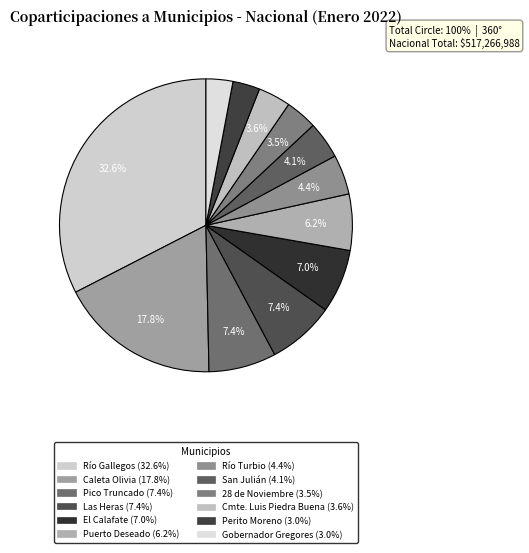

Which category has the biggest portion of the pie?

Río Gallegos